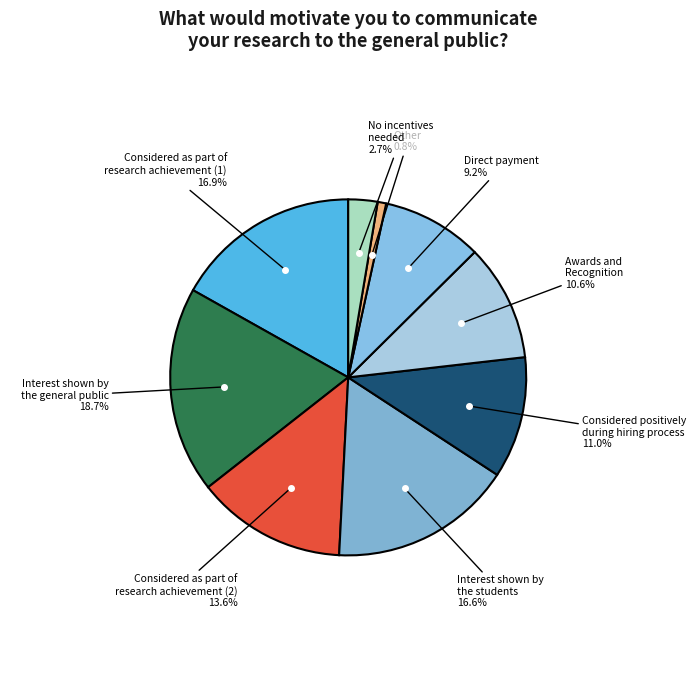

What percentage is NOT represented by Other?

99.2%